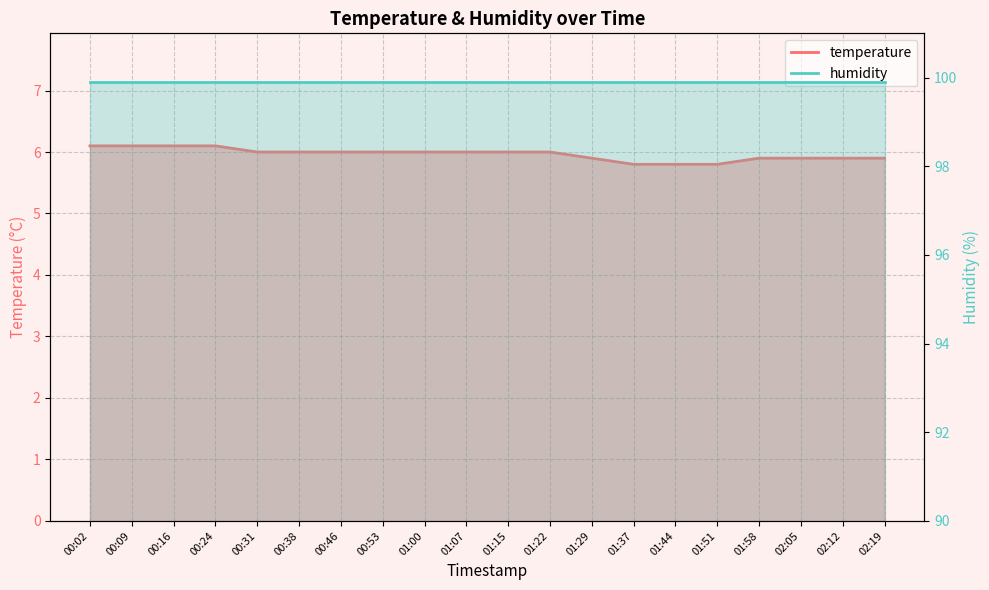

Between 00:24 and 00:46, which is larger?

00:24